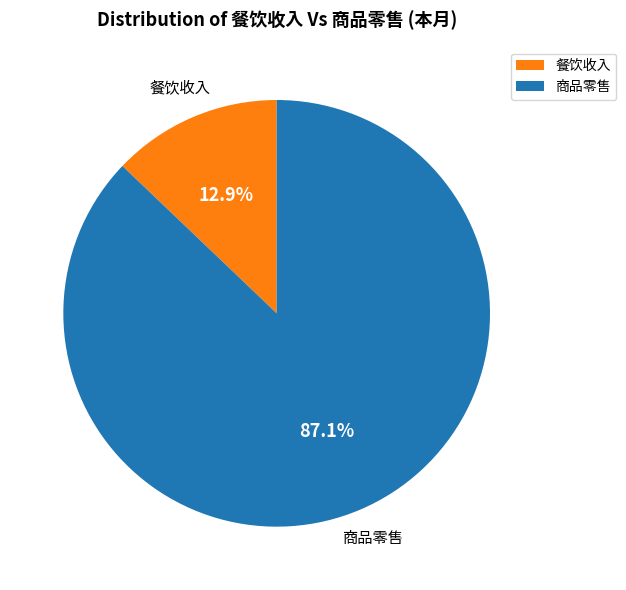

Which category has the smallest portion of the pie?

餐饮收入